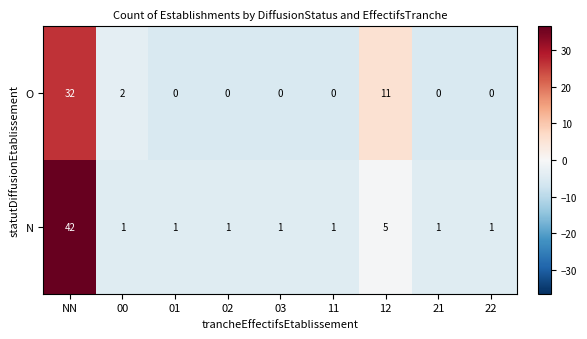

What is the difference between the second highest and minimum values in the O series?

11